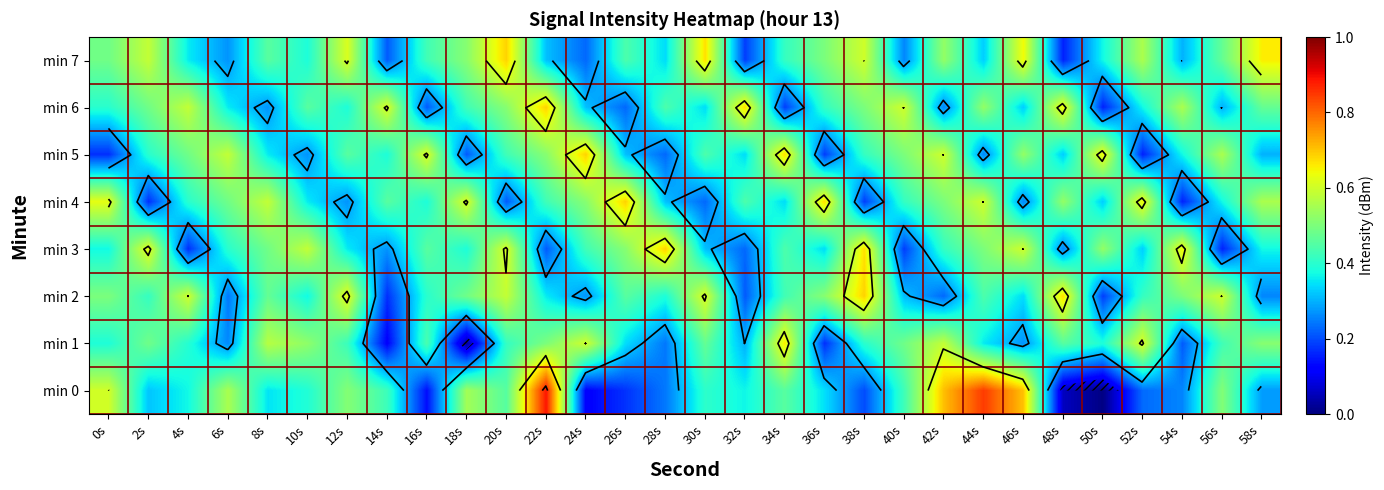

The min 0 series shows 0.8 at 6s. True or false?

False